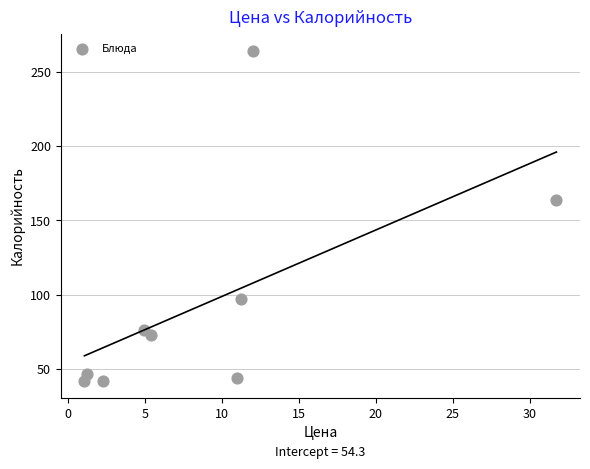

What Y value in the scatter plot is closest to 153?

163.6